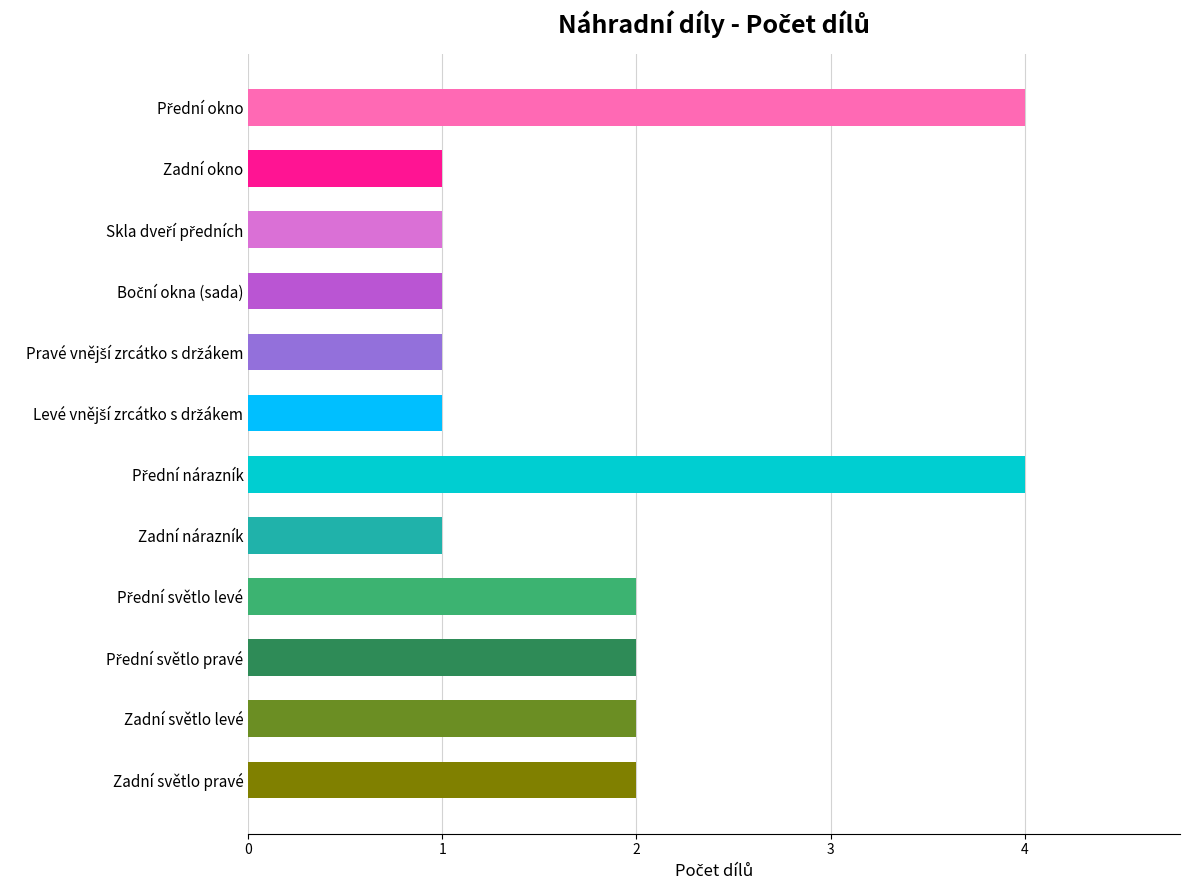

What is the difference between the maximum and minimum values?

3